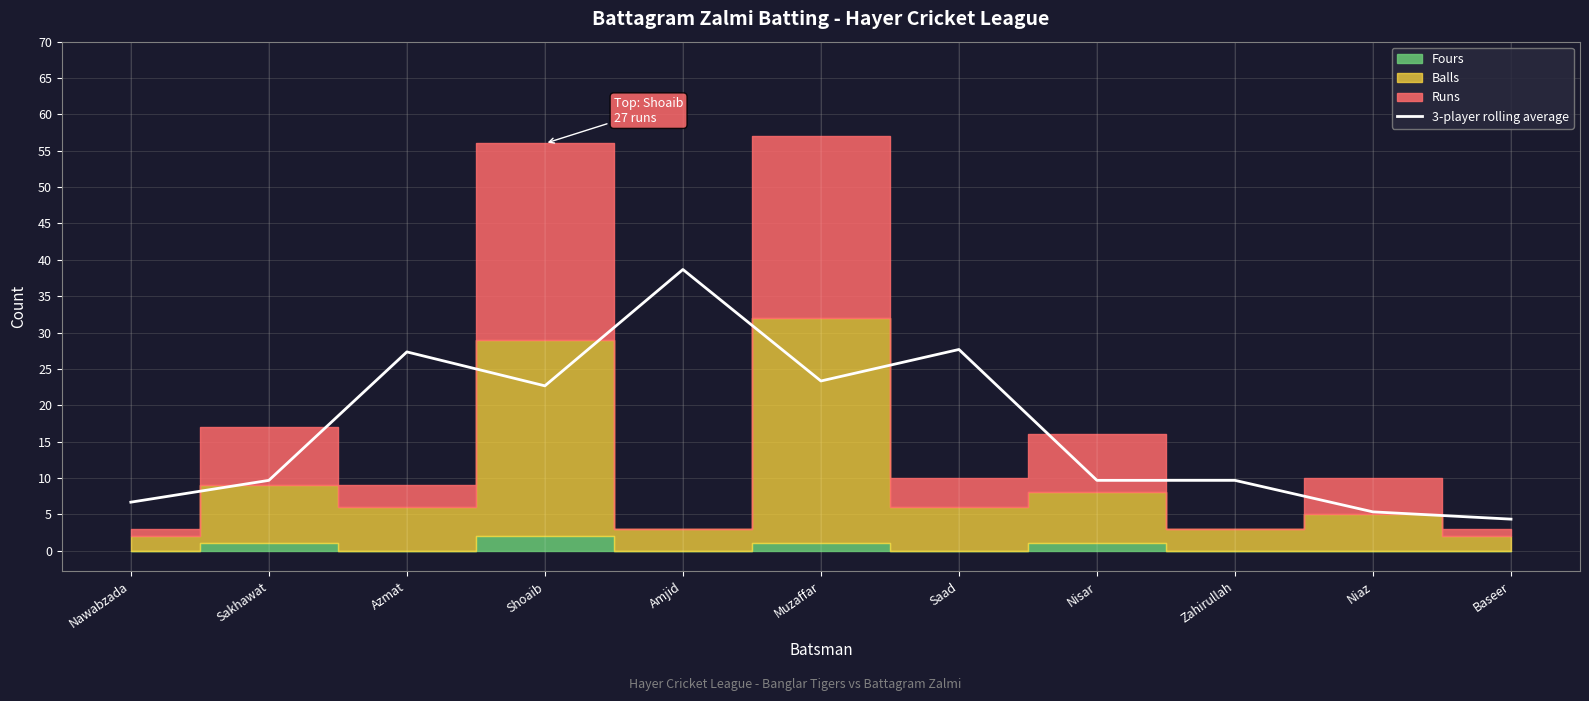

At which category does the data reach its first local peak?

Azmat